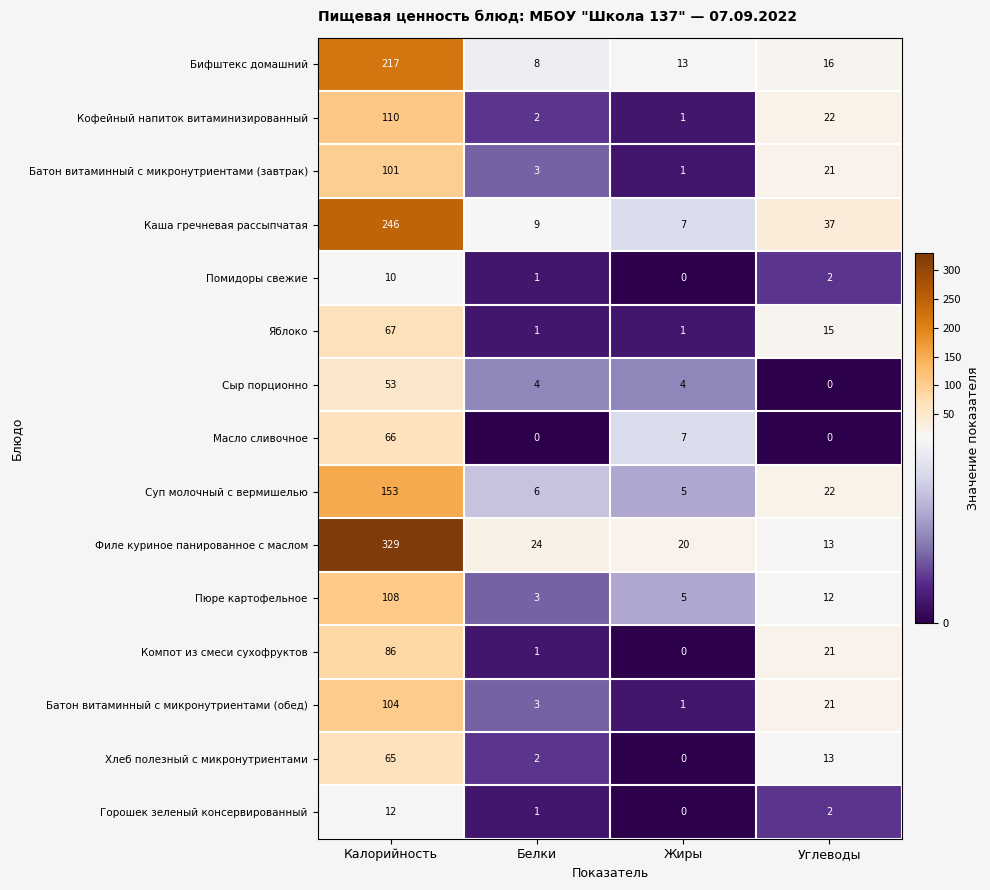

What is the sum of the Каша гречневая рассыпчатая values at Углеводы and Калорийность?

283